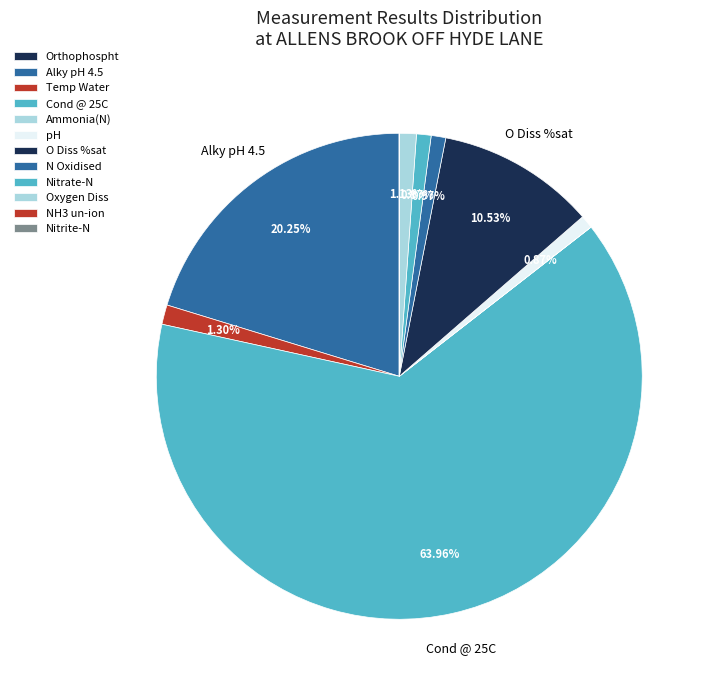

To the nearest percent, what is the average slice percentage?

8%